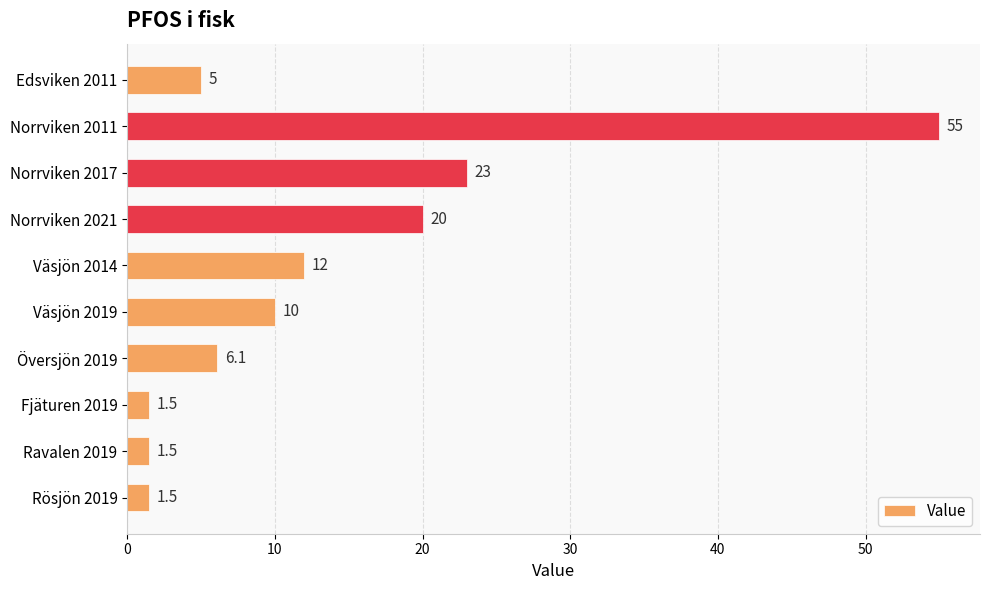

Are the bars grouped side by side (vs. stacked)?

No